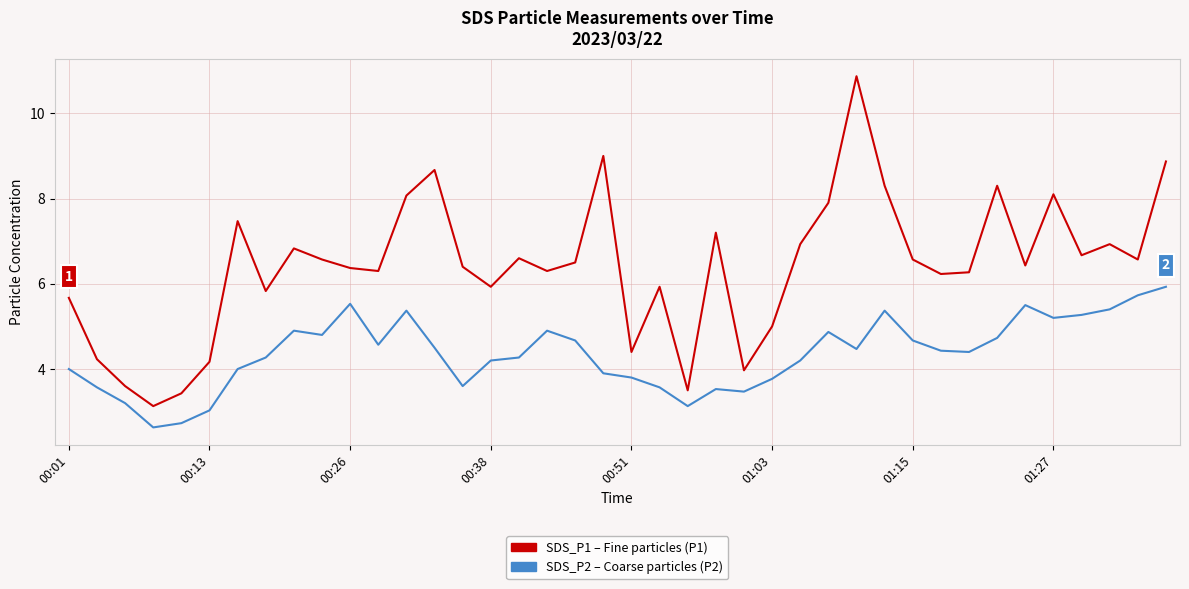

What is the greatest value displayed?

10.9